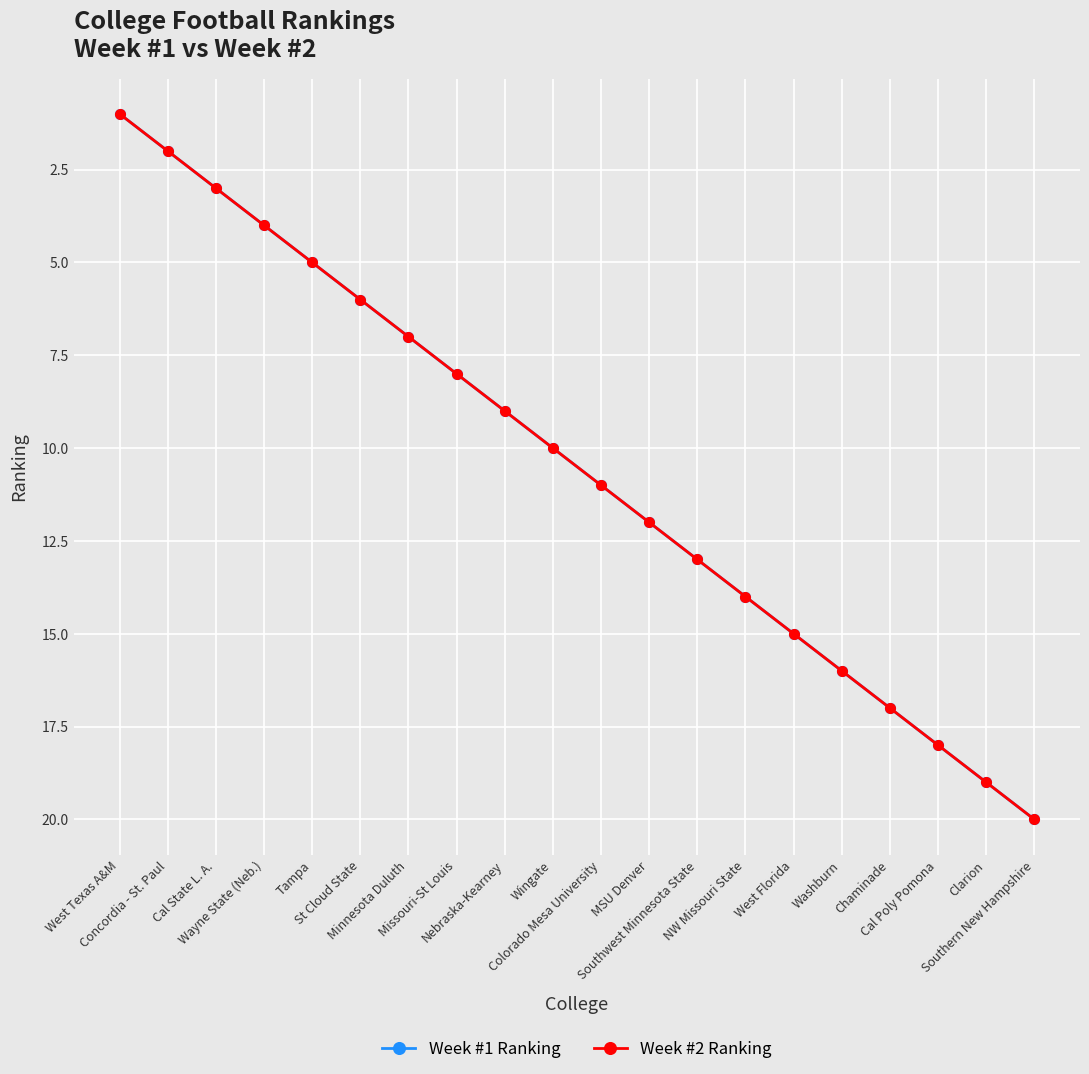

Is this an area chart (filled region under the line)?

No